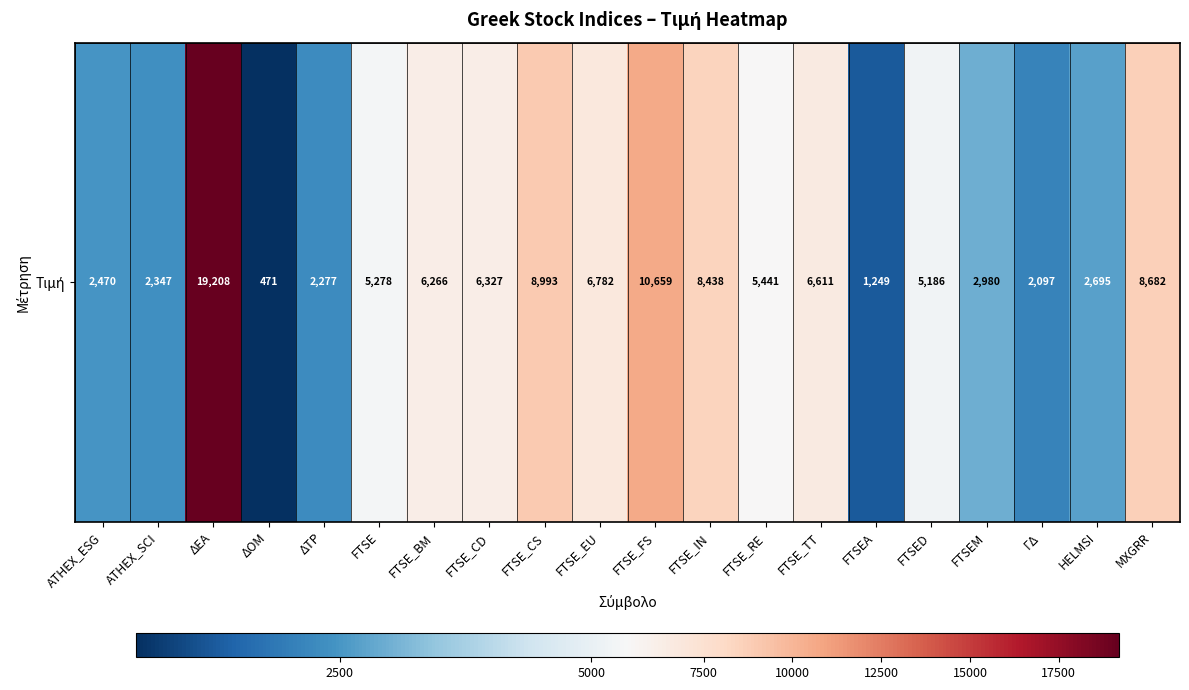

List the labels in order of value, largest first.

ΔΕΑ, FTSE_FS, FTSE_CS, MXGRR, FTSE_IN, FTSE_EU, FTSE_TT, FTSE_CD, FTSE_BM, FTSE_RE, FTSE, FTSED, FTSEM, HELMSI, ATHEX_ESG, ATHEX_SCI, ΔΤΡ, ΓΔ, FTSEA, ΔΟΜ